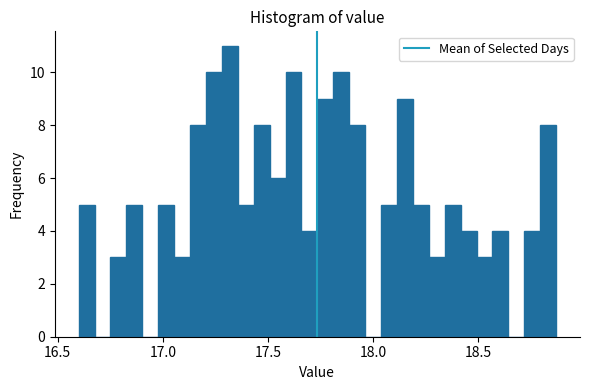

Read against the x-axis, roughly where is the centre of the tallest bar?

17.30